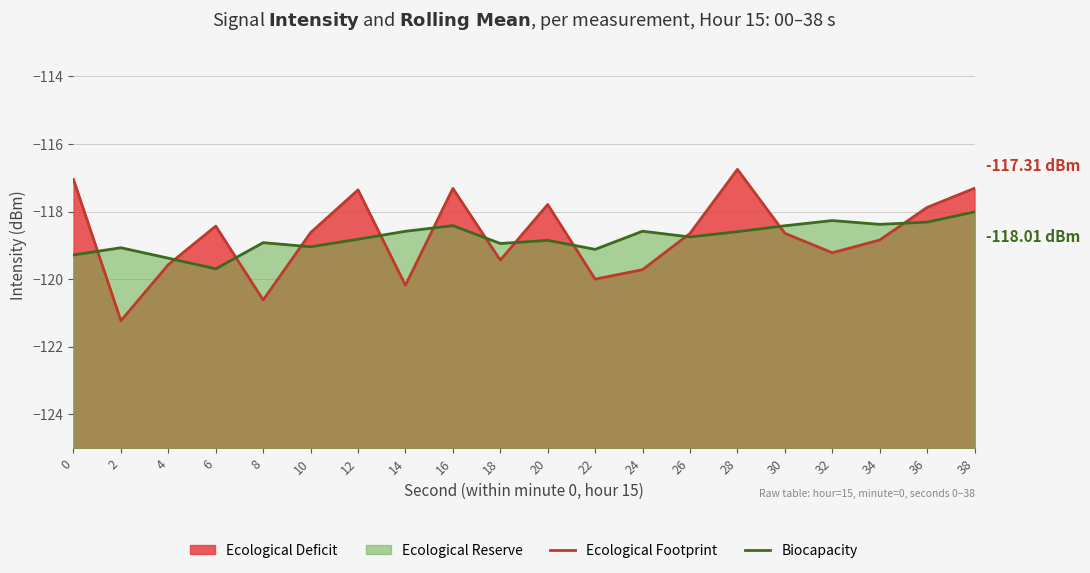

What is the difference between the maximum and minimum values in the Biocapacity series?

1.7